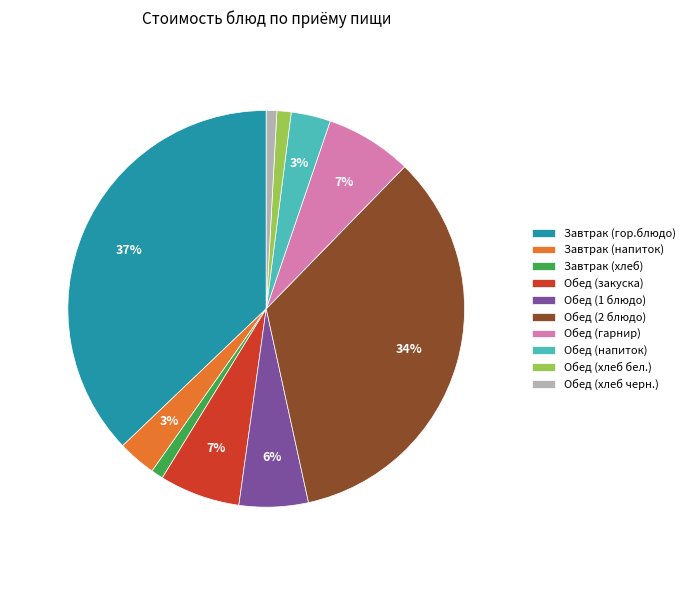

Which category has the biggest portion of the pie?

Завтрак (гор.блюдо)